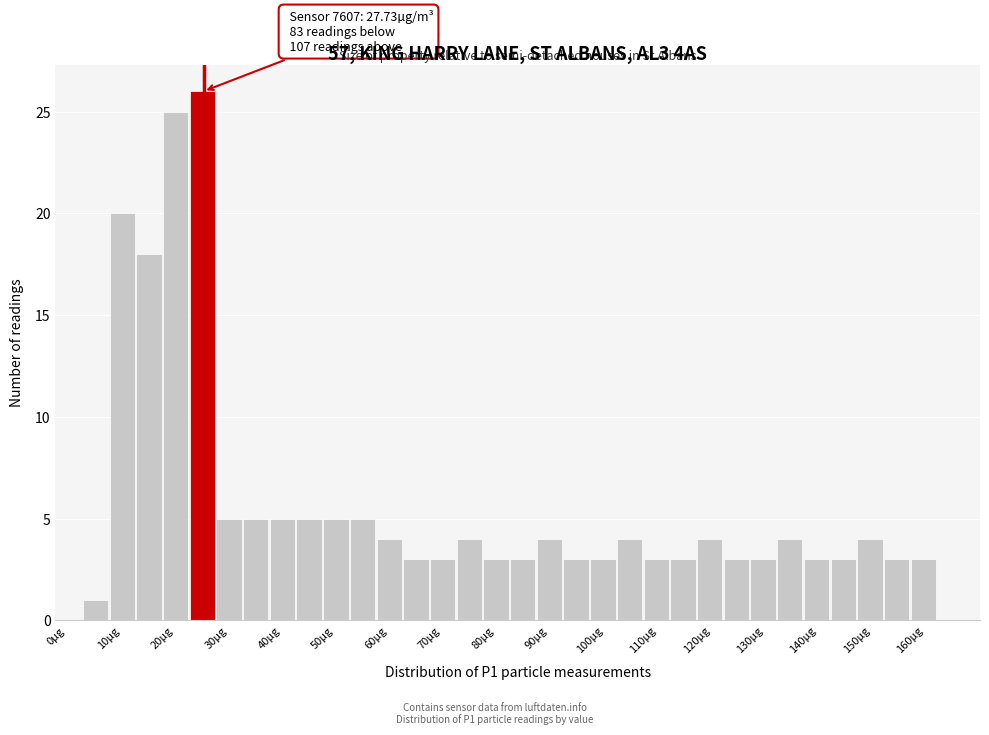

Which range on the x-axis has the tallest bar?

25 to 30